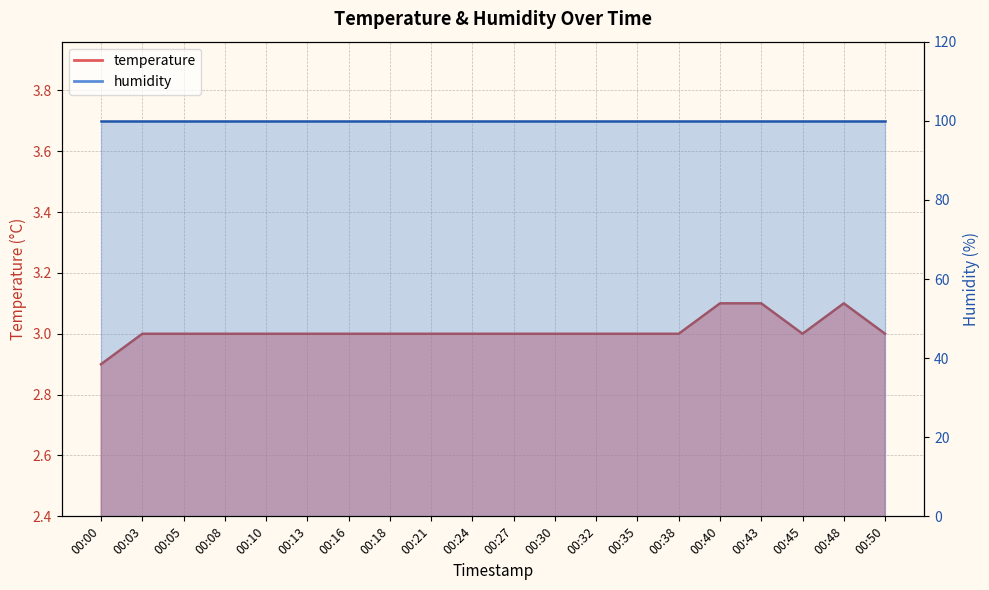

Rank the categories by value from lowest to highest.

00:00, 00:03, 00:05, 00:08, 00:10, 00:13, 00:16, 00:18, 00:21, 00:24, 00:27, 00:30, 00:32, 00:35, 00:38, 00:45, 00:50, 00:40, 00:43, 00:48